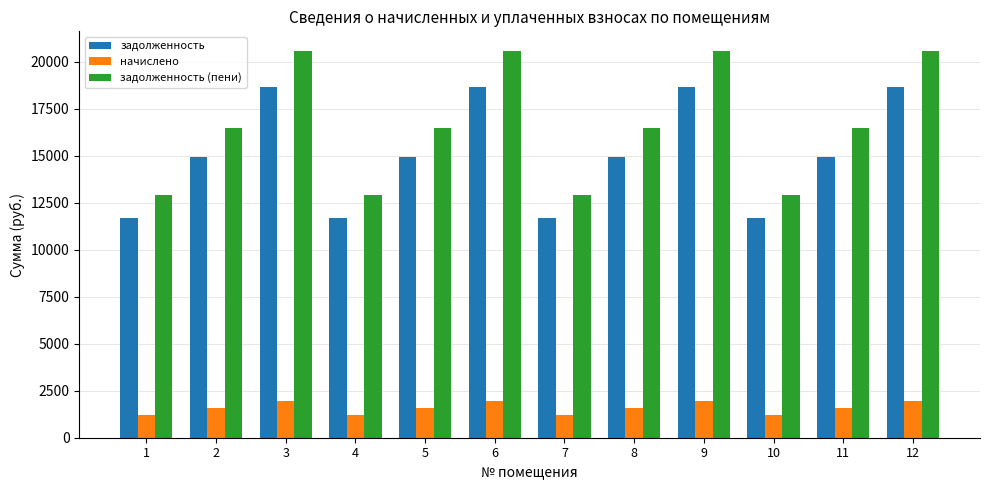

What is the minimum value shown in the chart?

1224.7